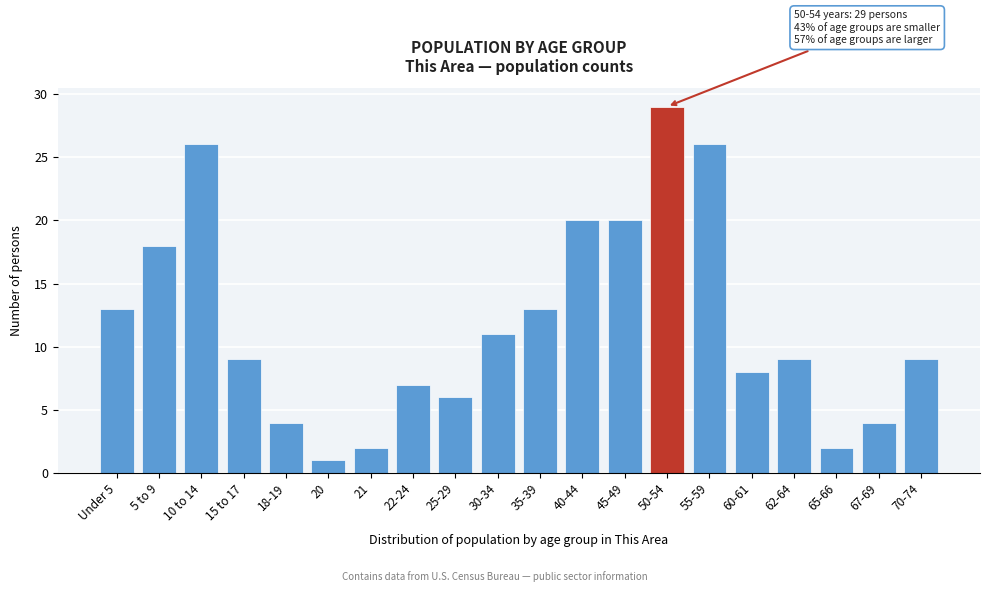

Reading left to right, list all the values displayed in this chart.

13	18	26	9	4	1	2	7	6	11	13	20	20	29	26	8	9	2	4	9